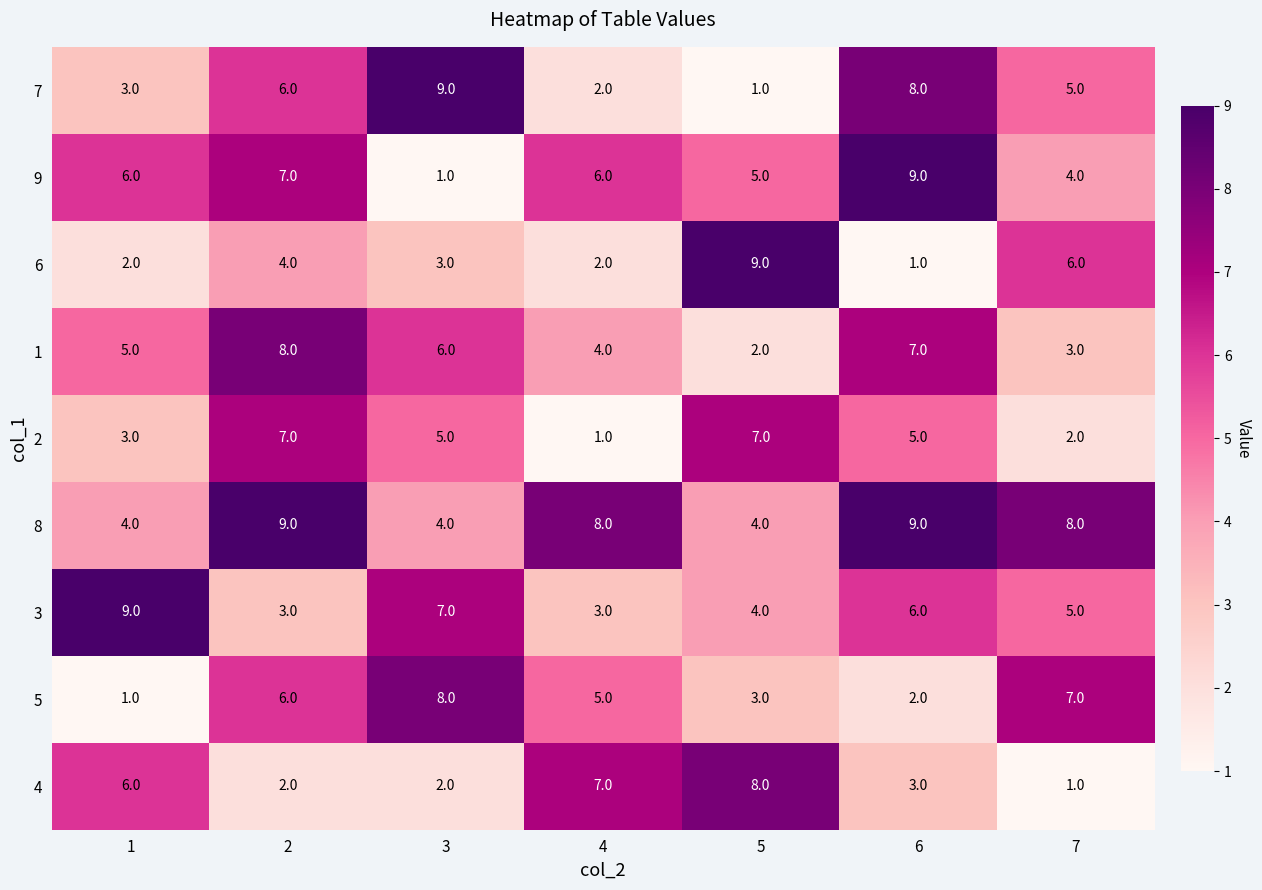

Is it true that 5 equals 4 at 3?

False